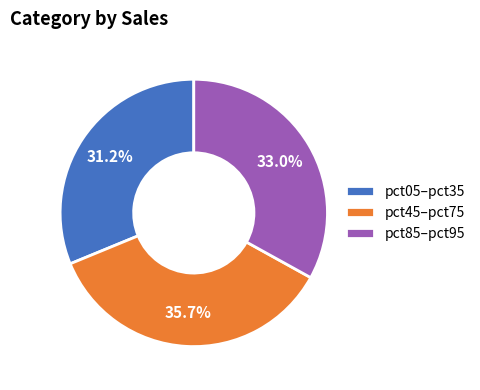

Which category has the smallest portion of the pie?

pct05–pct35